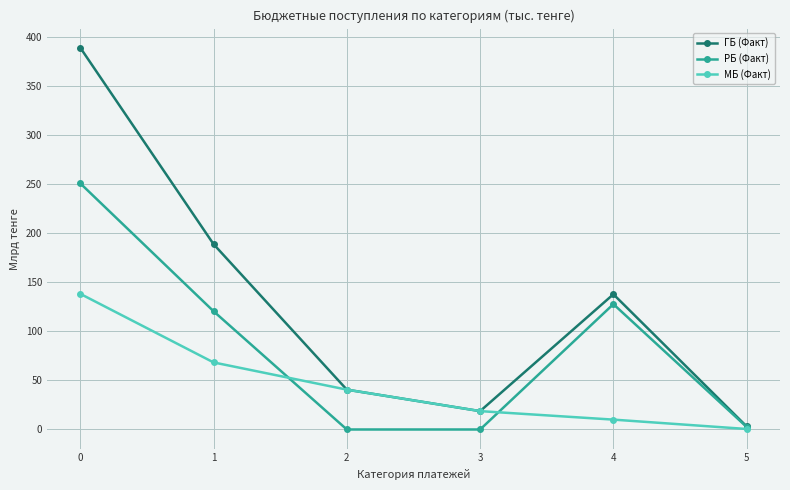

List the series in order of their peak value, highest first.

ГБ (Факт), РБ (Факт), МБ (Факт)